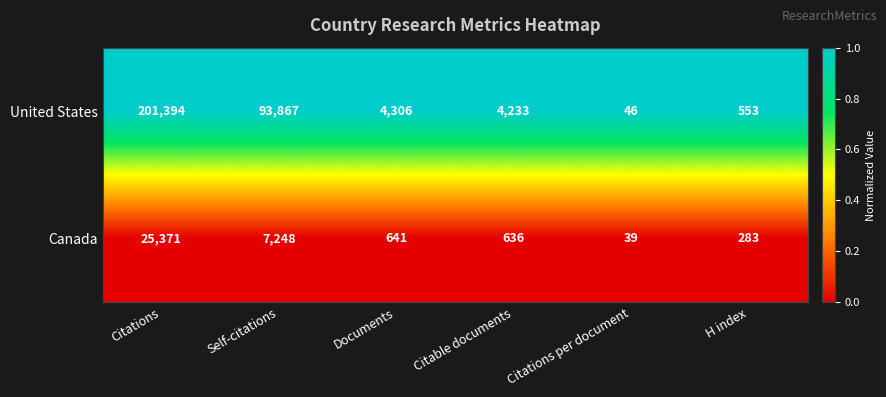

At which category is the sum across all series the highest?

Citations